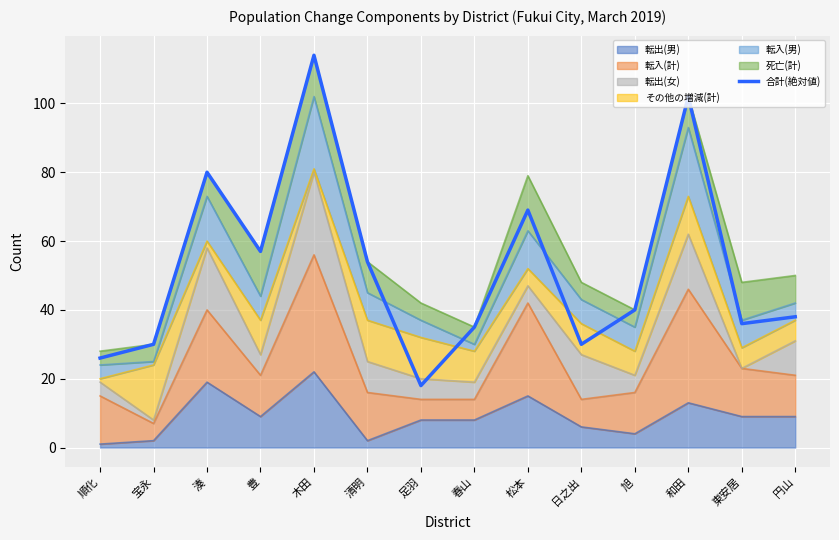

How many interior local valleys (lower than both neighbors) does the data have?

4